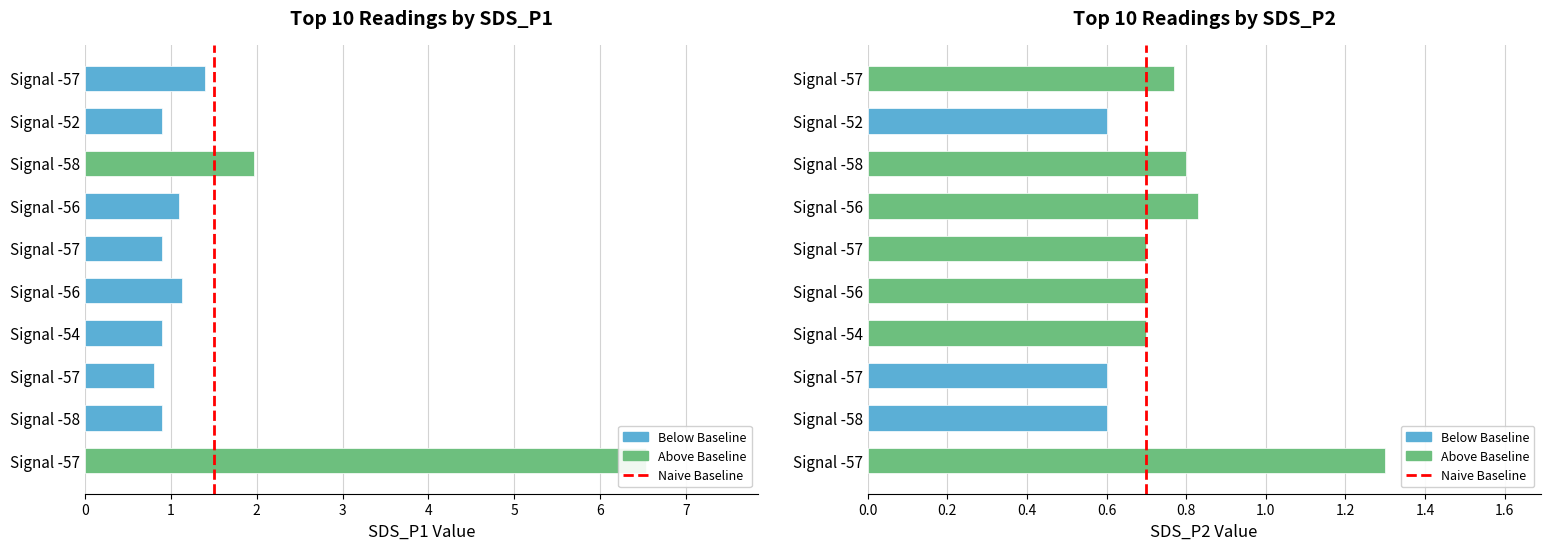

Which series has the largest total across all categories?

SDS_P1